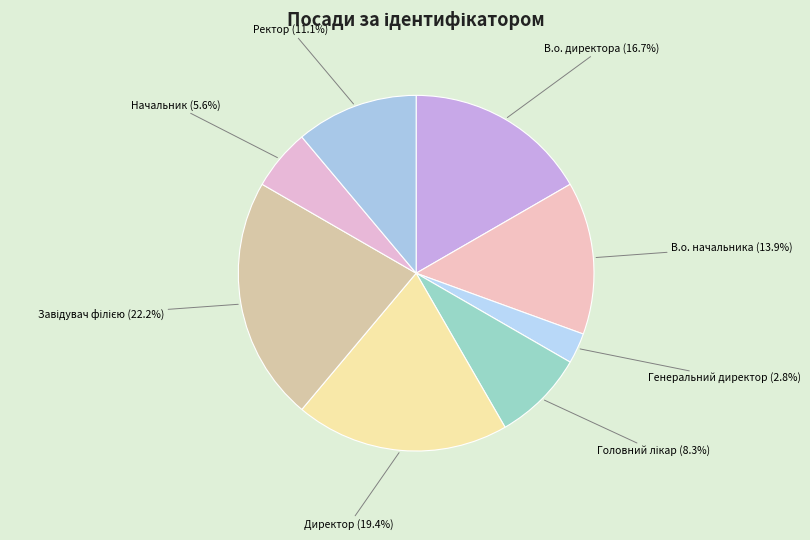

Is it true that Начальник is 6% of the pie?

True